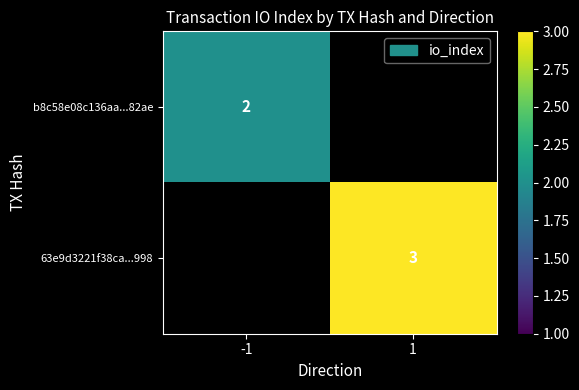

Is it true that 63e9d3221f38ca...998 equals 3 at 1?

True